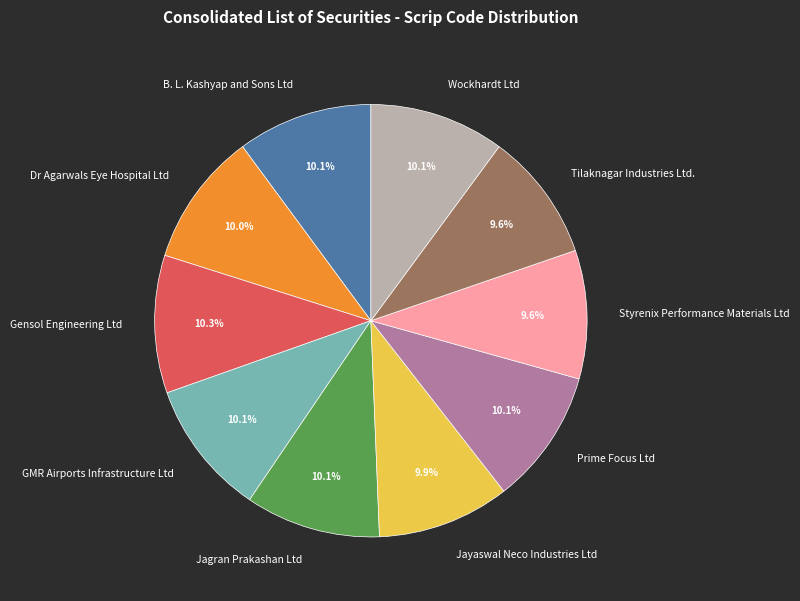

Is the sum of Tilaknagar Industries Ltd. and Dr Agarwals Eye Hospital Ltd greater than half?

No